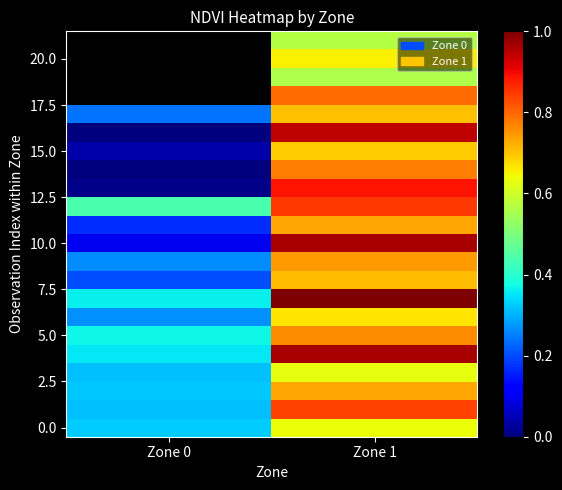

True or false: 0.0 has a value of 1.0 at Zone 1.

False